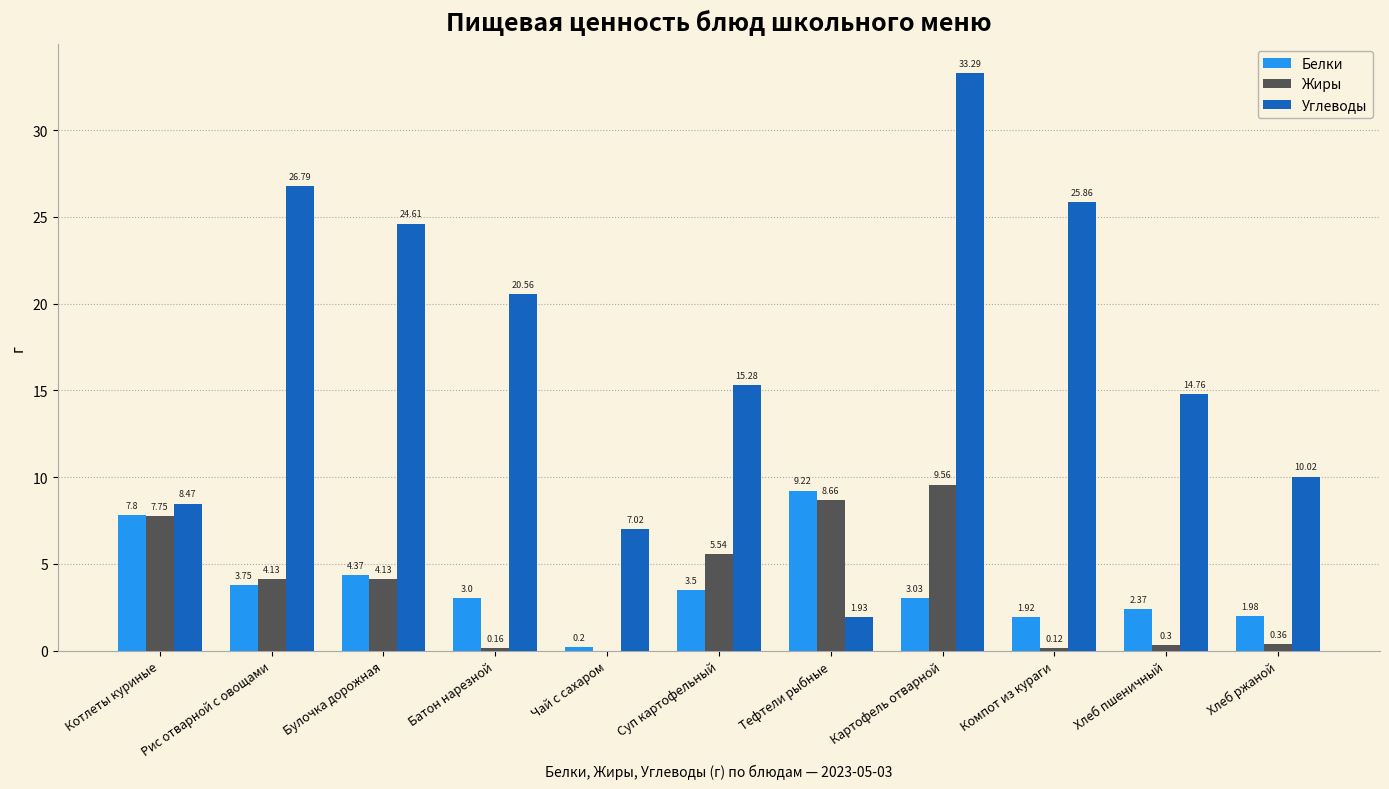

Which series changed the most between Рис отварной с овощами and Булочка дорожная?

Углеводы